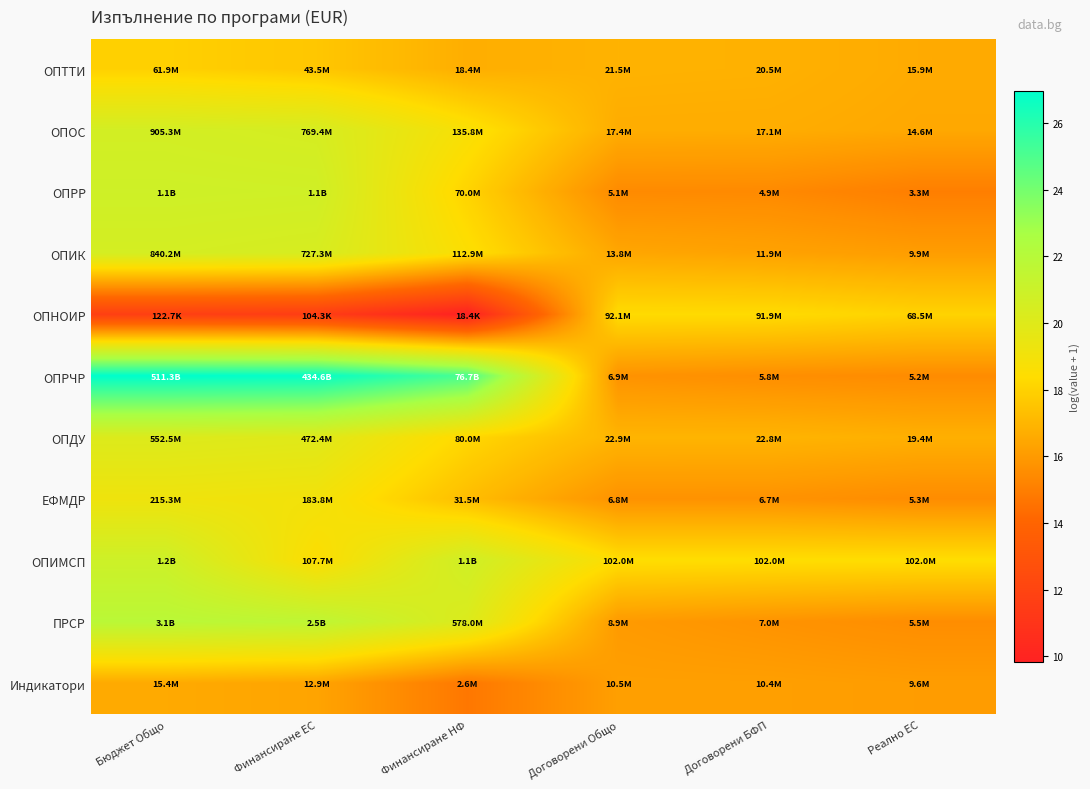

Which series has the widest spread of values?

ОПРЧР